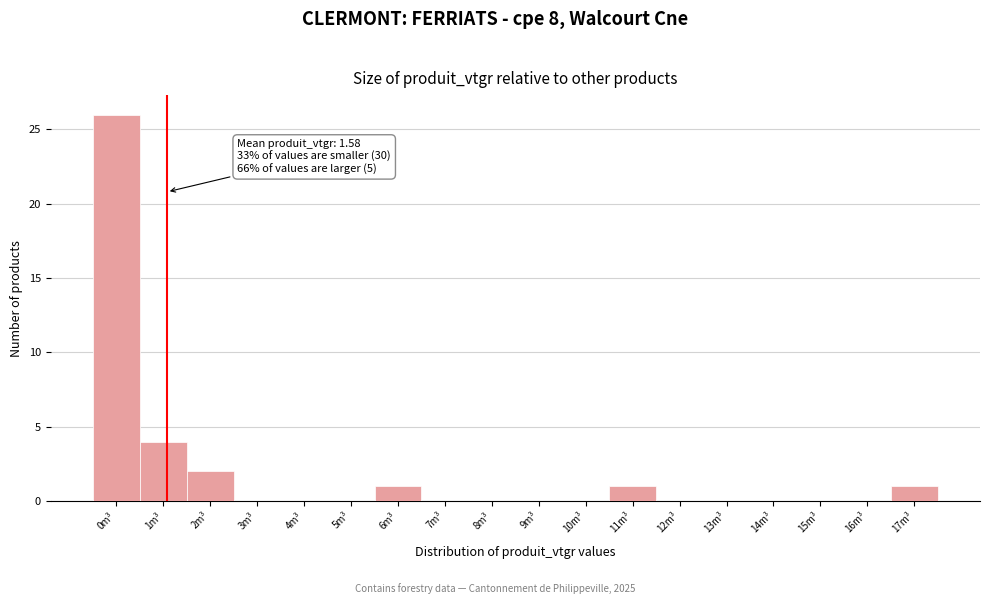

Reading left to right, what are all the values shown in this chart?

0m³=26	1m³=4	2m³=2	3m³=0	4m³=0	5m³=0	6m³=1	7m³=0	8m³=0	9m³=0	10m³=0	11m³=1	12m³=0	13m³=0	14m³=0	15m³=0	16m³=0	17m³=1